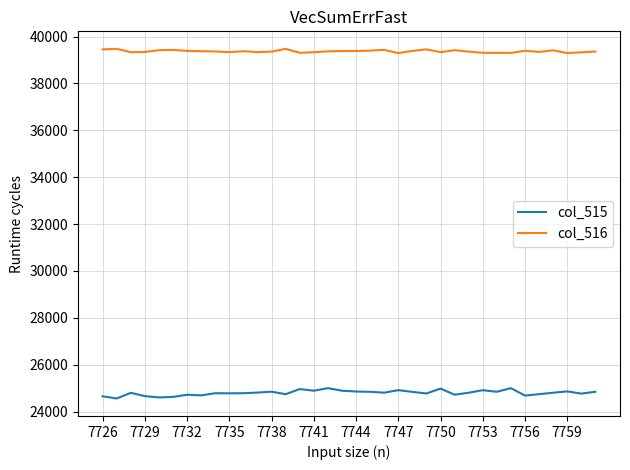

How many categories are shown in the chart?

36